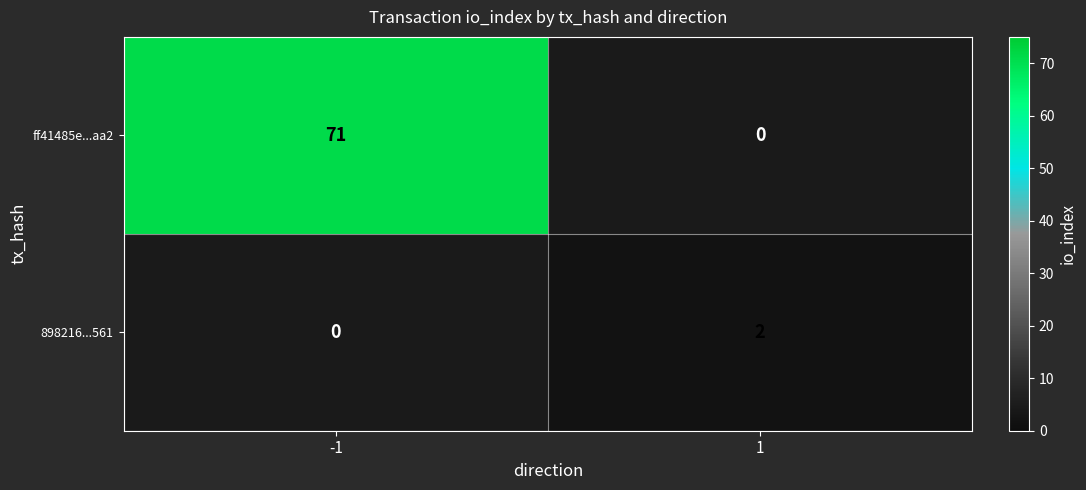

How many data points does each series have?

2